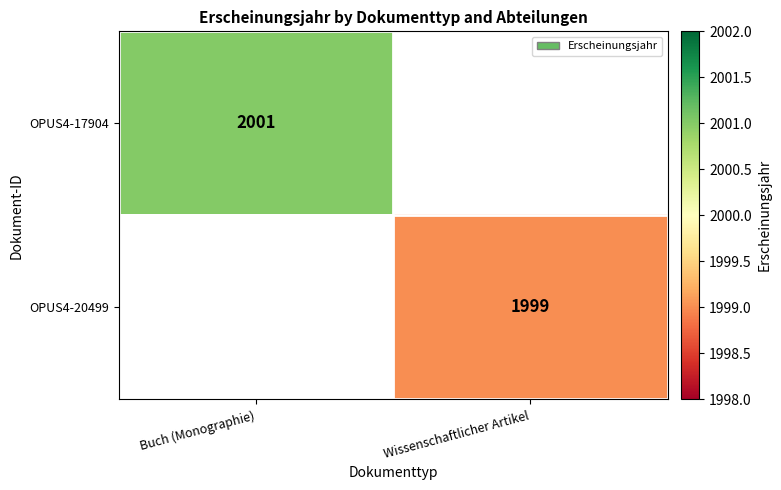

Is it true that OPUS4-17904 equals 2001 at Buch (Monographie)?

True